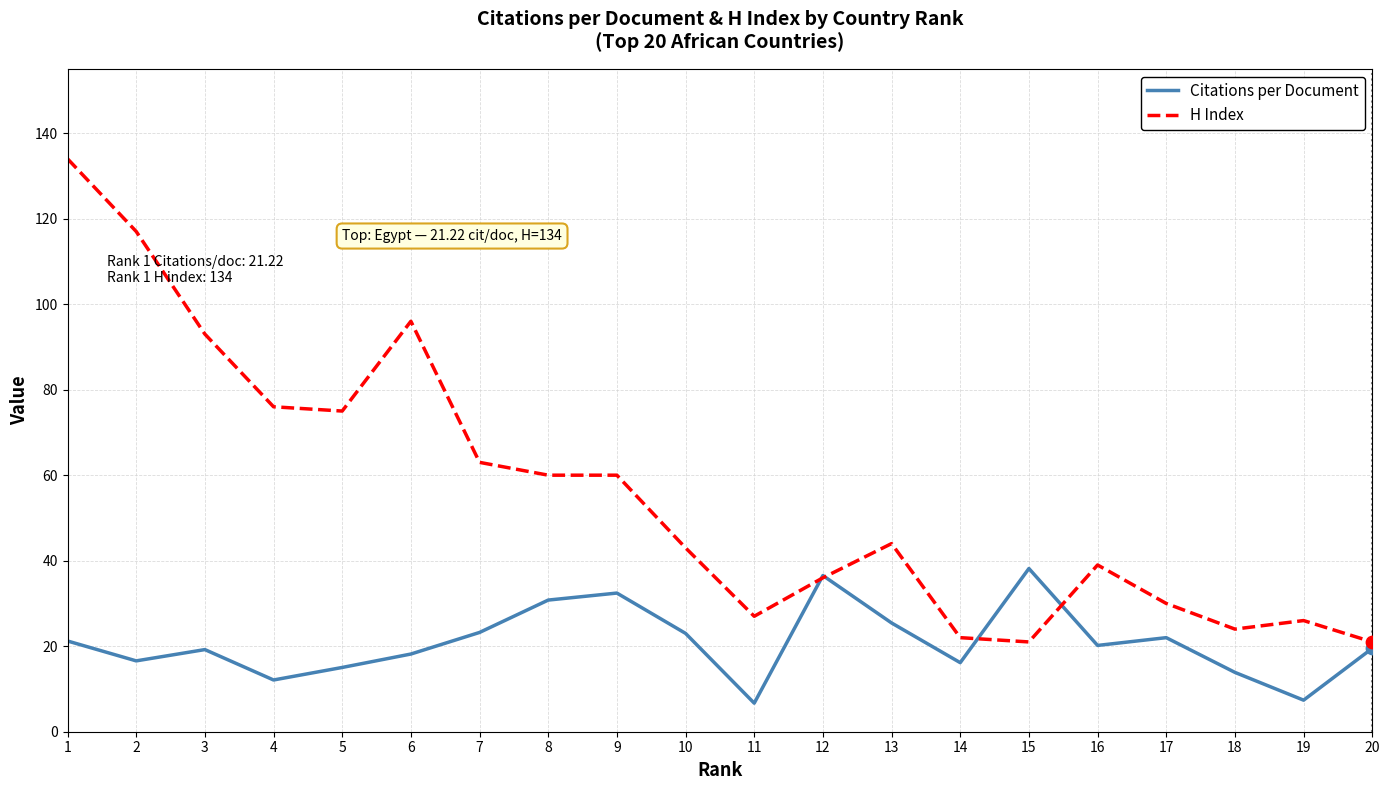

What is the difference between the highest and lowest values at 8?

29.2